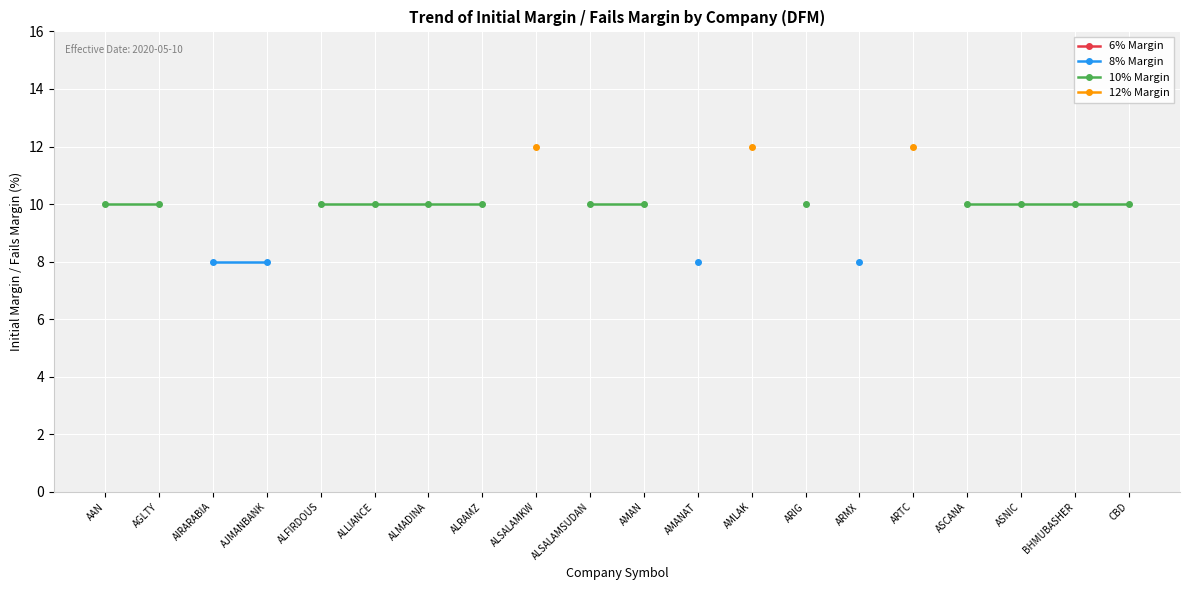

Which series has the largest range (max minus min)?

10% Margin